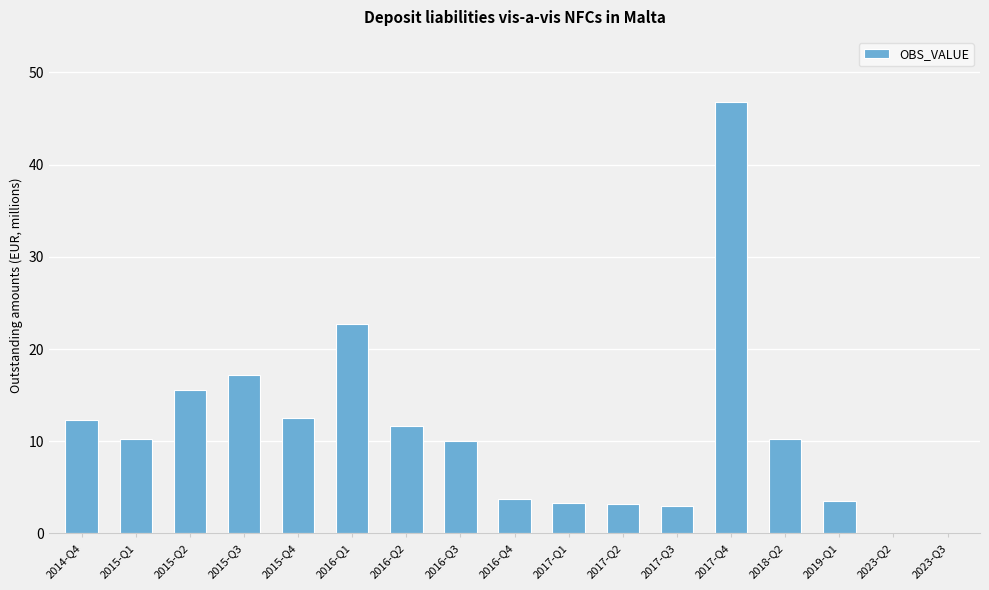

What is the difference between the values at 2014-Q4 and 2015-Q3?

4.9